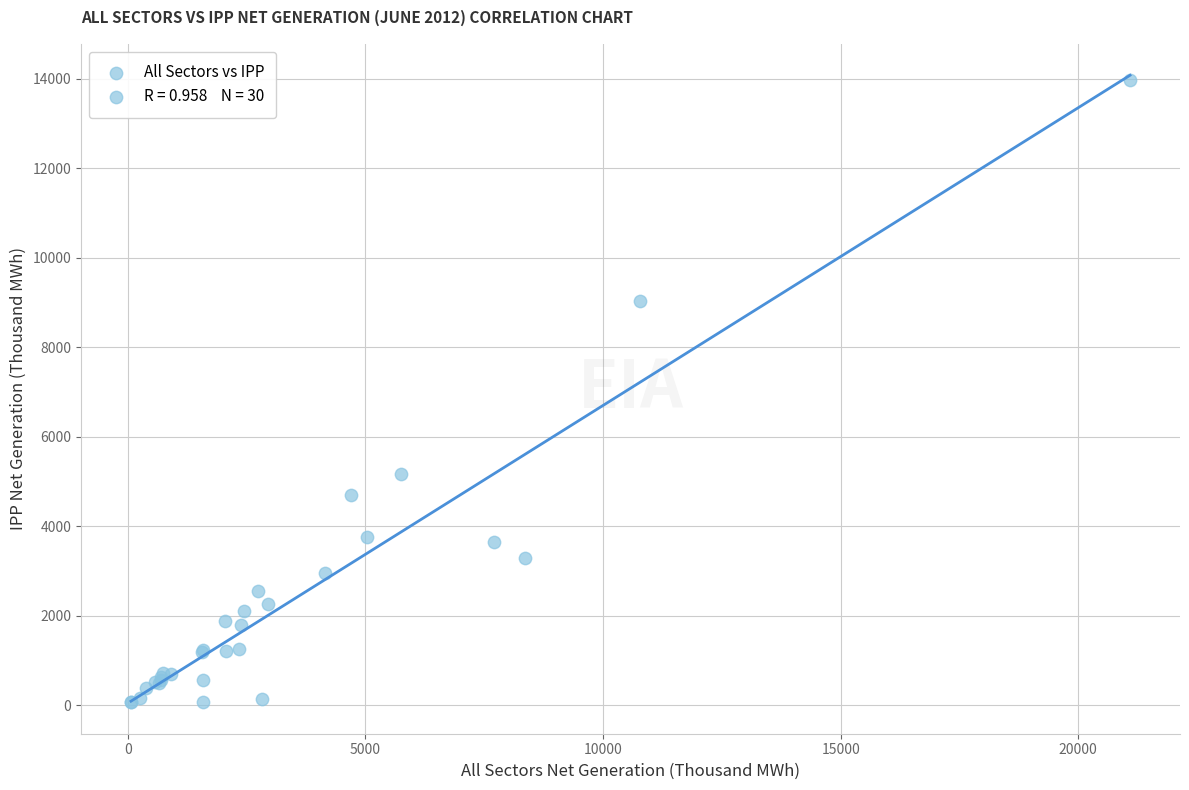

What Y value in the scatter plot is closest to 7012?

5158